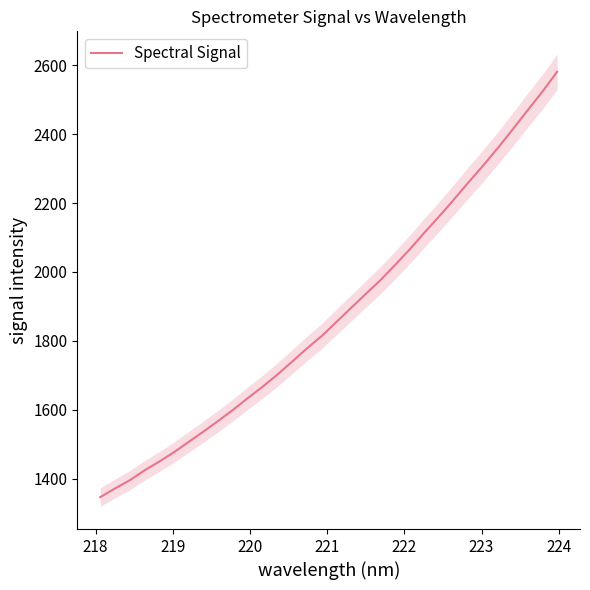

What is the minimum value for Spectral Signal?

1346.5